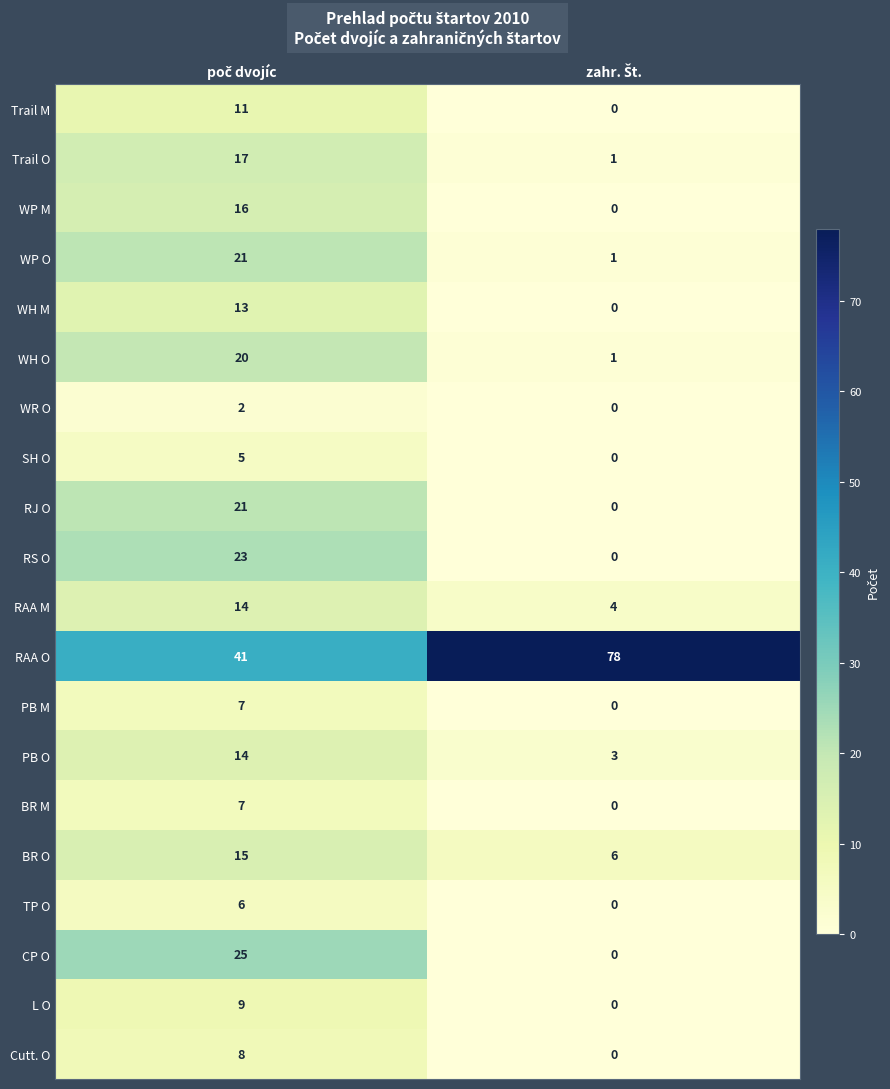

Which series has the largest range (max minus min)?

RAA O